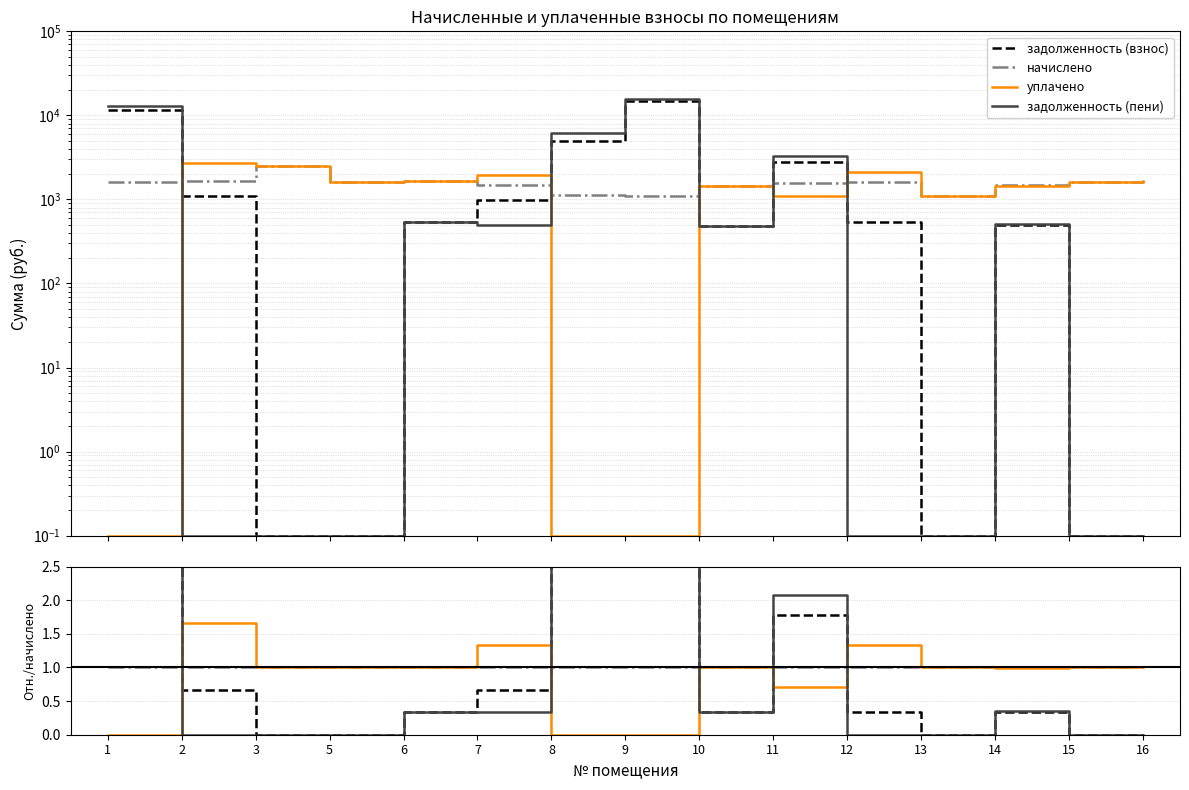

What is the approximate value of начислено at 11?

1.0